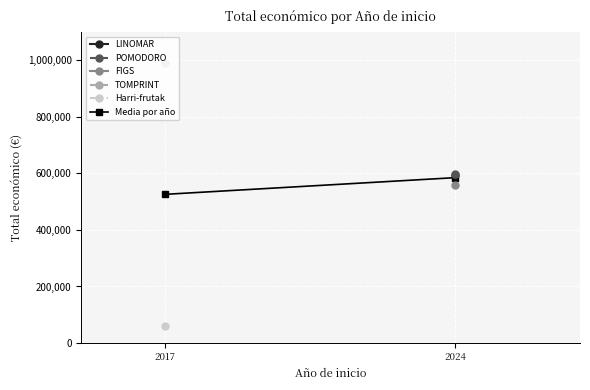

Reading left to right, what are all the values shown in this chart?

525911.5	585080.7